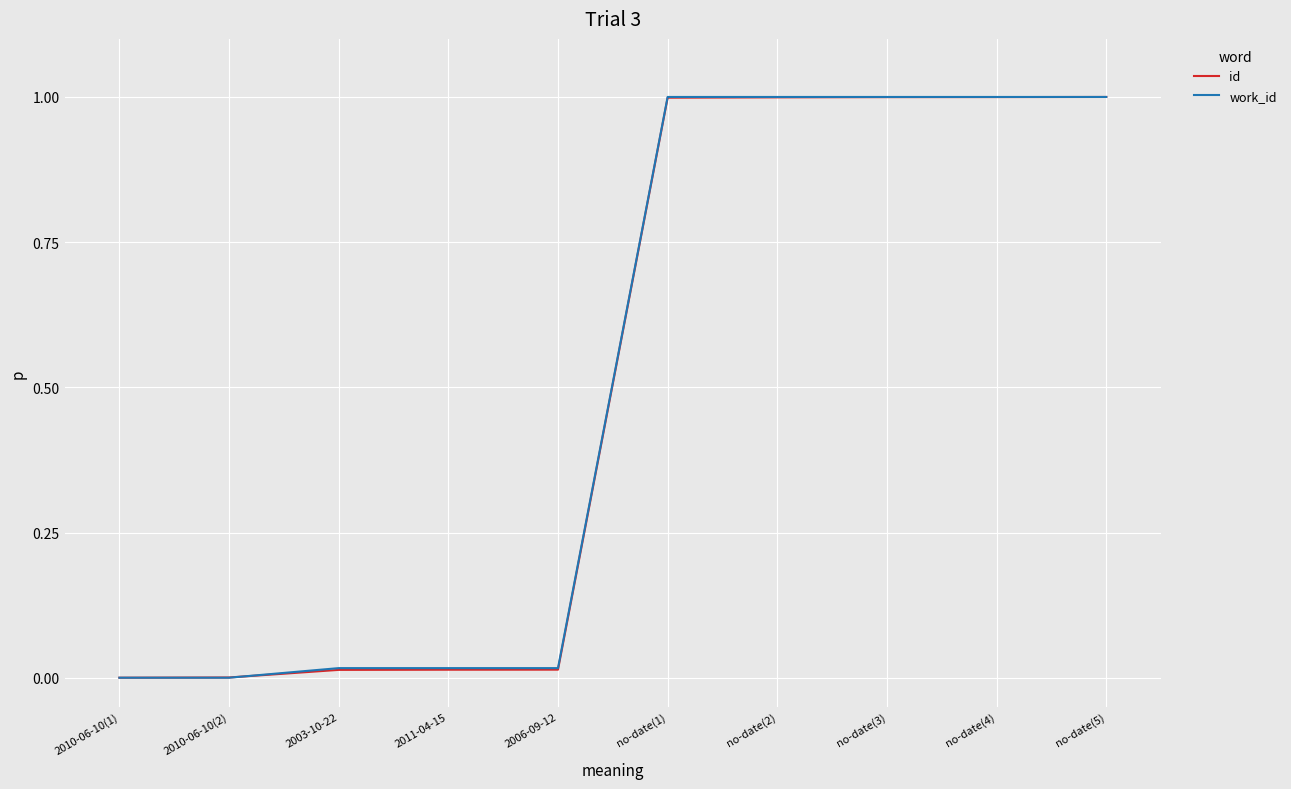

What position from the left is no-date(2)?

7